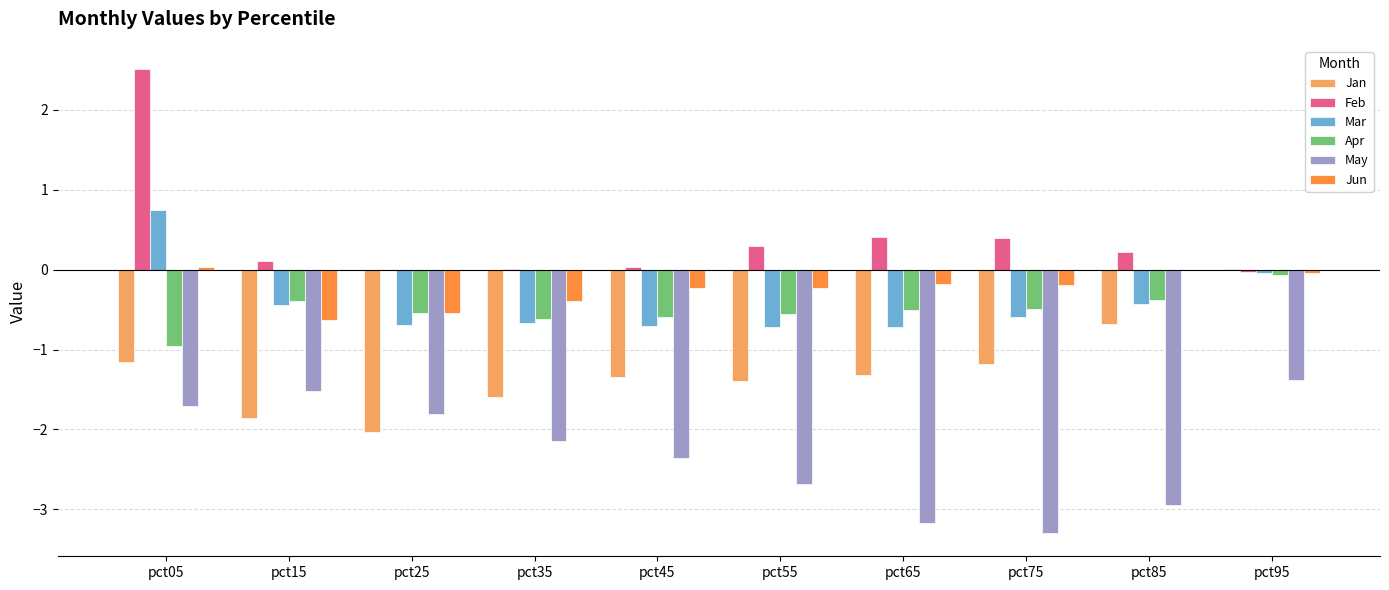

What is the sum of all Jan values?

-12.5